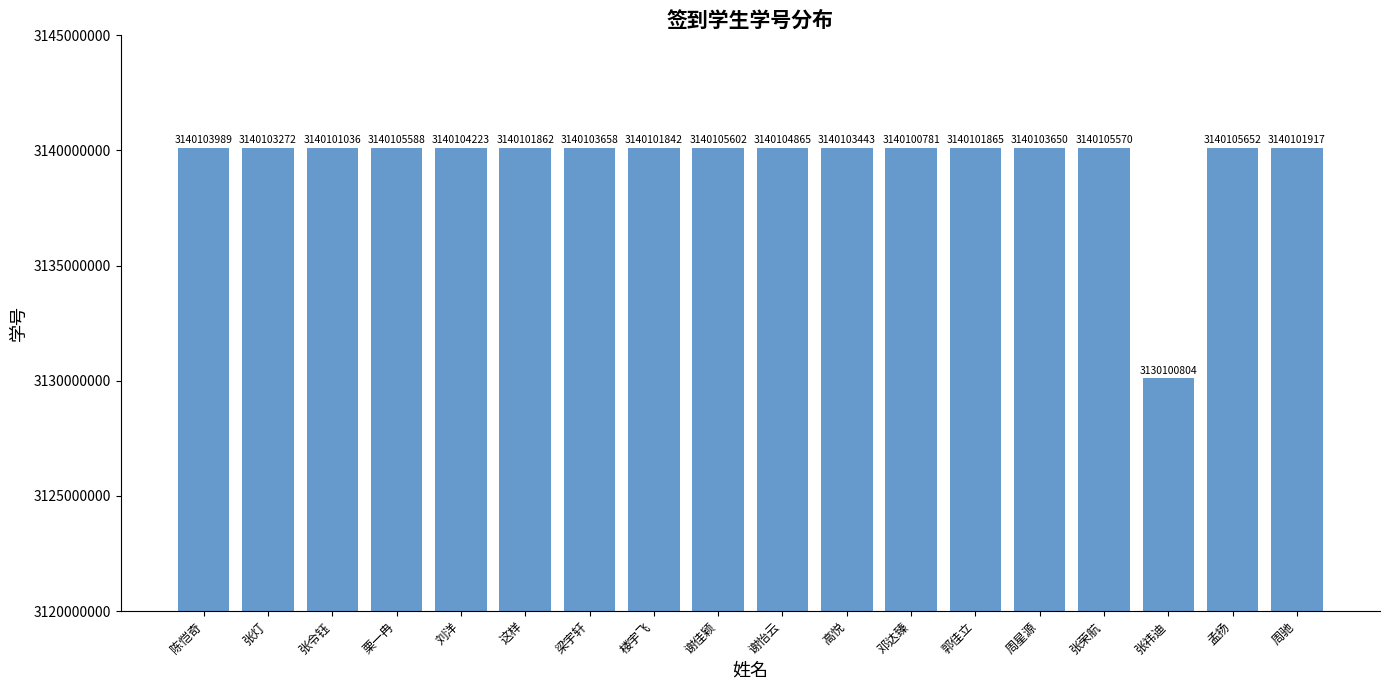

Approximately how many times larger is the value at 谢佳颖 compared to 邓达臻?

1.0